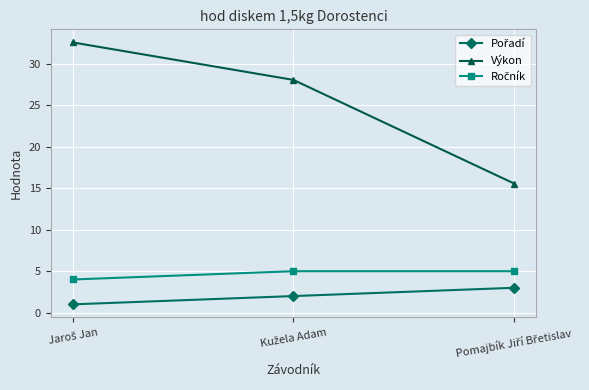

What is the maximum value shown in the chart?

32.6